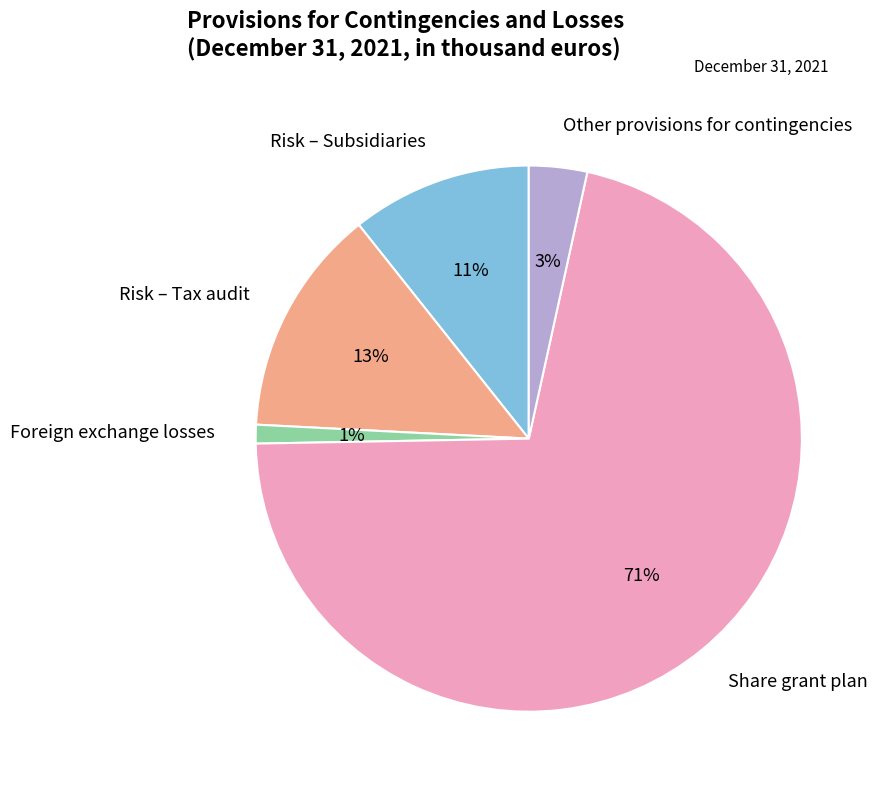

How many segments does this pie chart have?

5